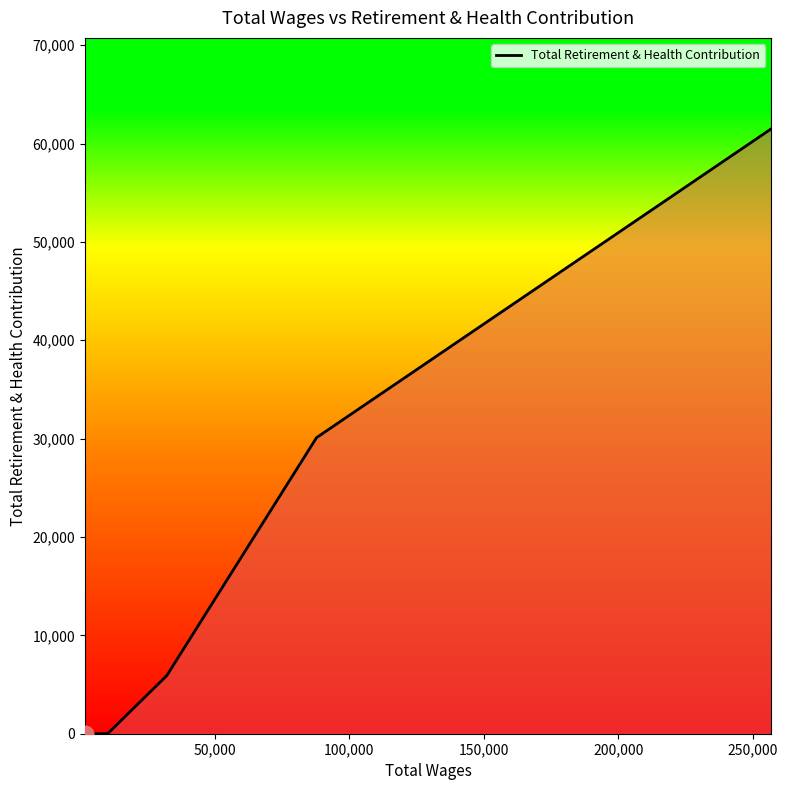

True or false: the data has more than 2 interior local peaks.

False